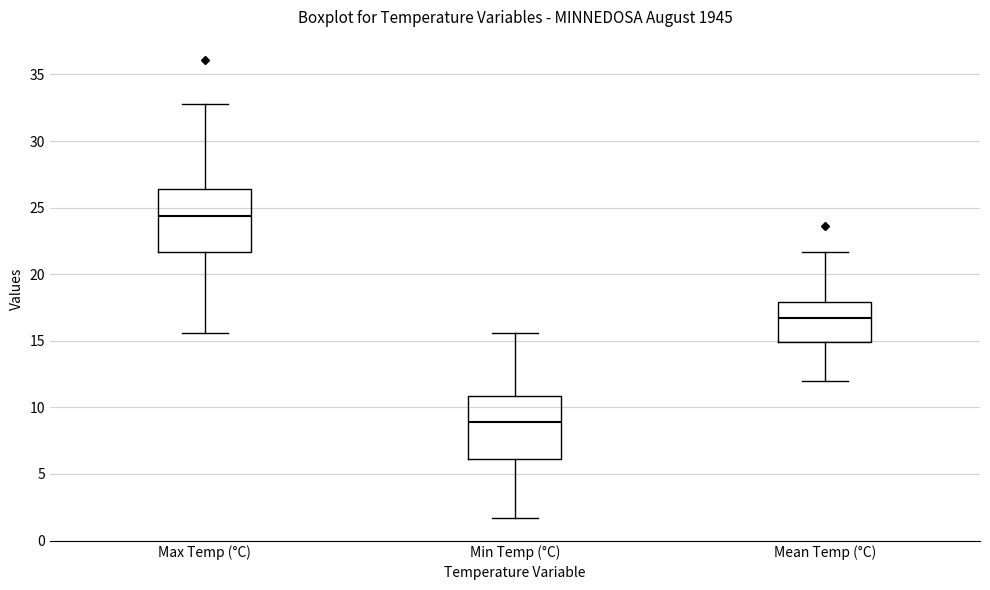

Where does the median line of the box for Max Temp (°C) sit on the y-axis? The values are not printed on the chart, so give them approximately, as read against the axis.

24.5